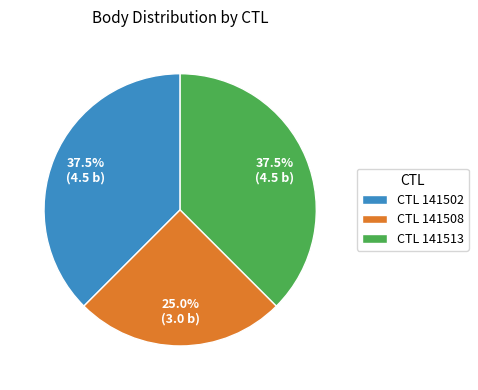

Which category has the smallest portion of the pie?

CTL 141508